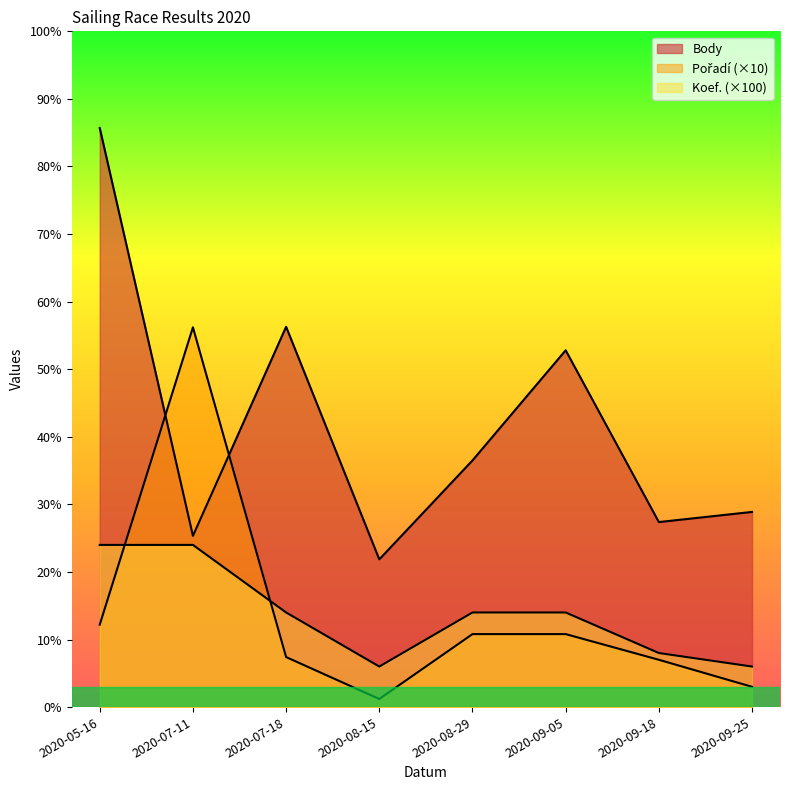

Rank the series at 2020-09-25 from highest to lowest value.

Body, Koef., Pořadí